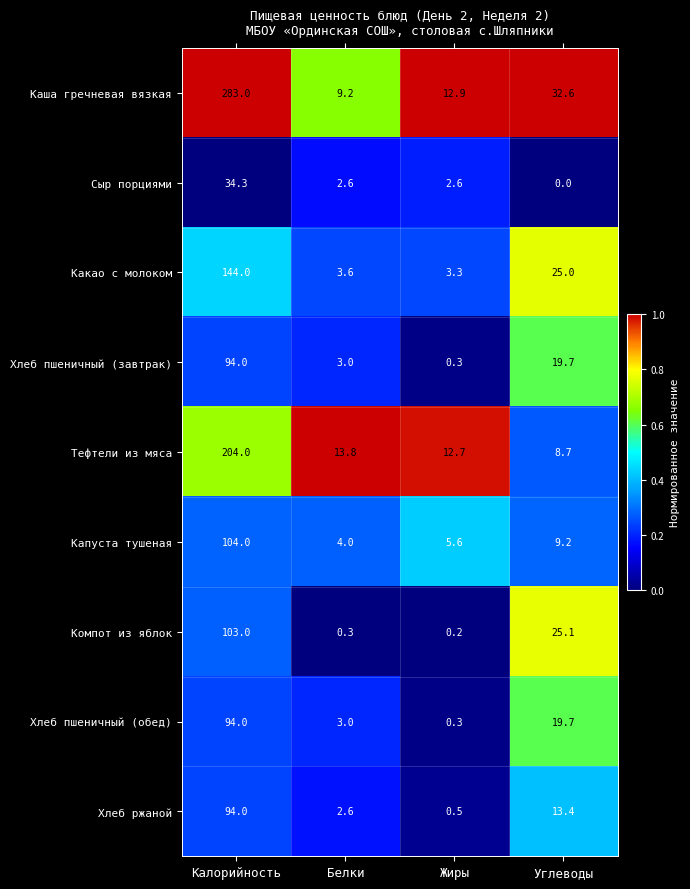

Is the value of Капуста тушеная at Углеводы greater than the value of Компот из яблок at Белки?

Yes